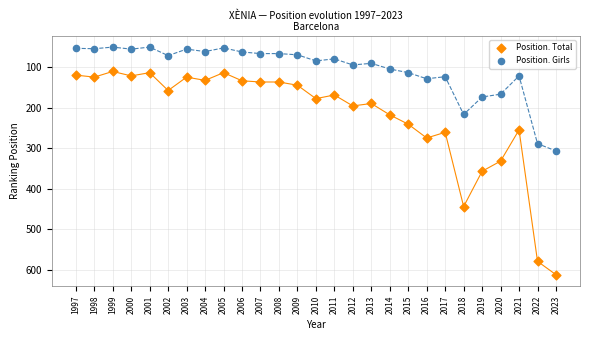

Which series has the largest Y range (max minus min)?

Position. Total